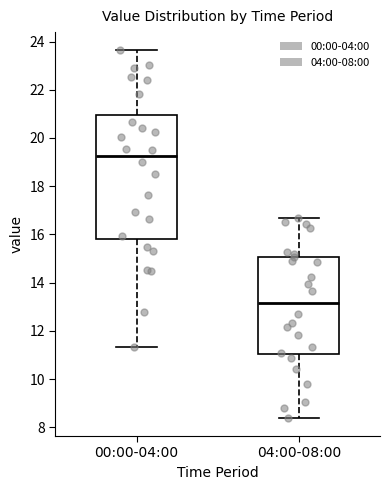

Reading left to right, transcribe this box plot: for each box, give where its median line is, the range the box spans, and where its two whiskers end, as read against the y-axis. The values are not printed on the chart, so give them approximately, as read against the axis.

00:00-04:00: median 19.2, box 15.8 to 21.0, whiskers 11.4 to 23.6
04:00-08:00: median 13.2, box 11.0 to 15.0, whiskers 8.4 to 16.6